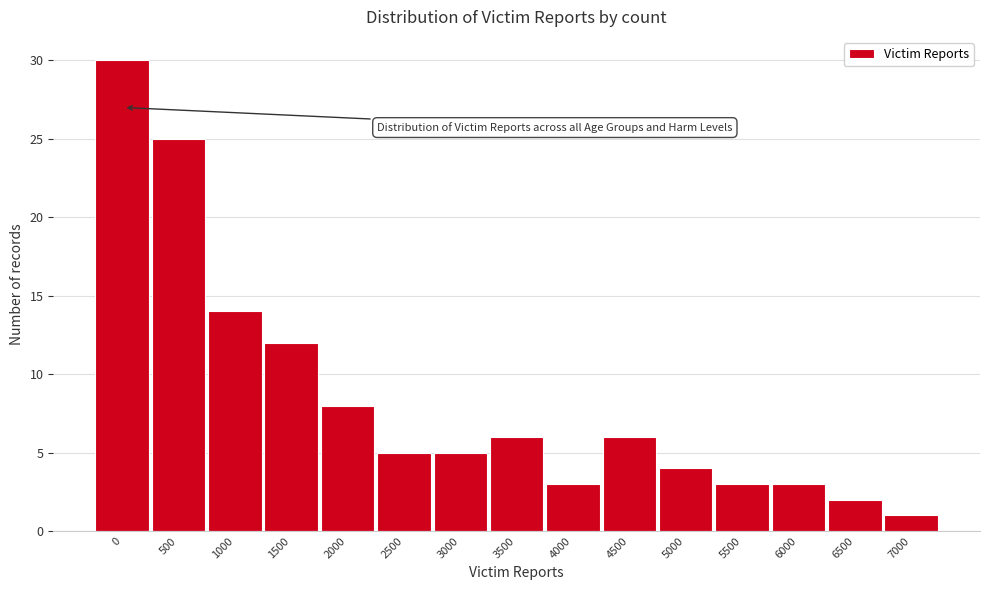

Reading left to right, extract all data points from this chart.

0=30	500=25	1000=14	1500=12	2000=8	2500=5	3000=5	3500=6	4000=3	4500=6	5000=4	5500=3	6000=3	6500=2	7000=1